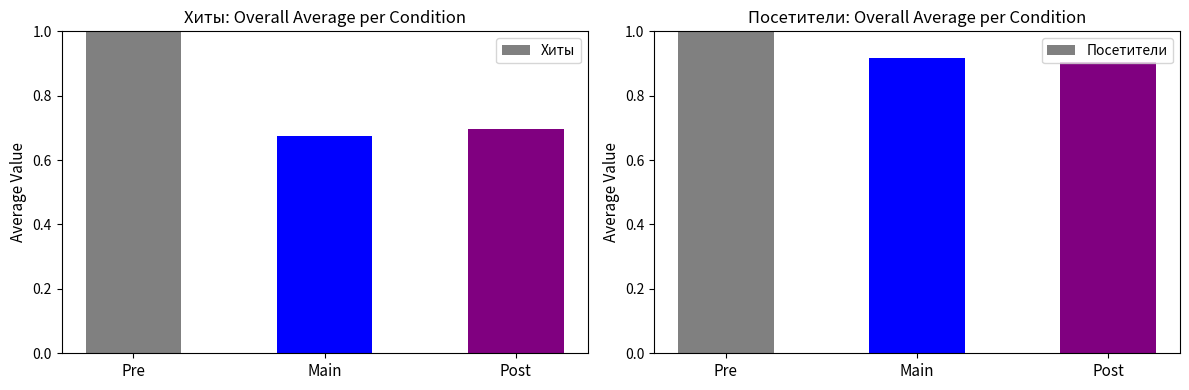

Is the value of Хиты at Post greater than the value of Посетители at Post?

No